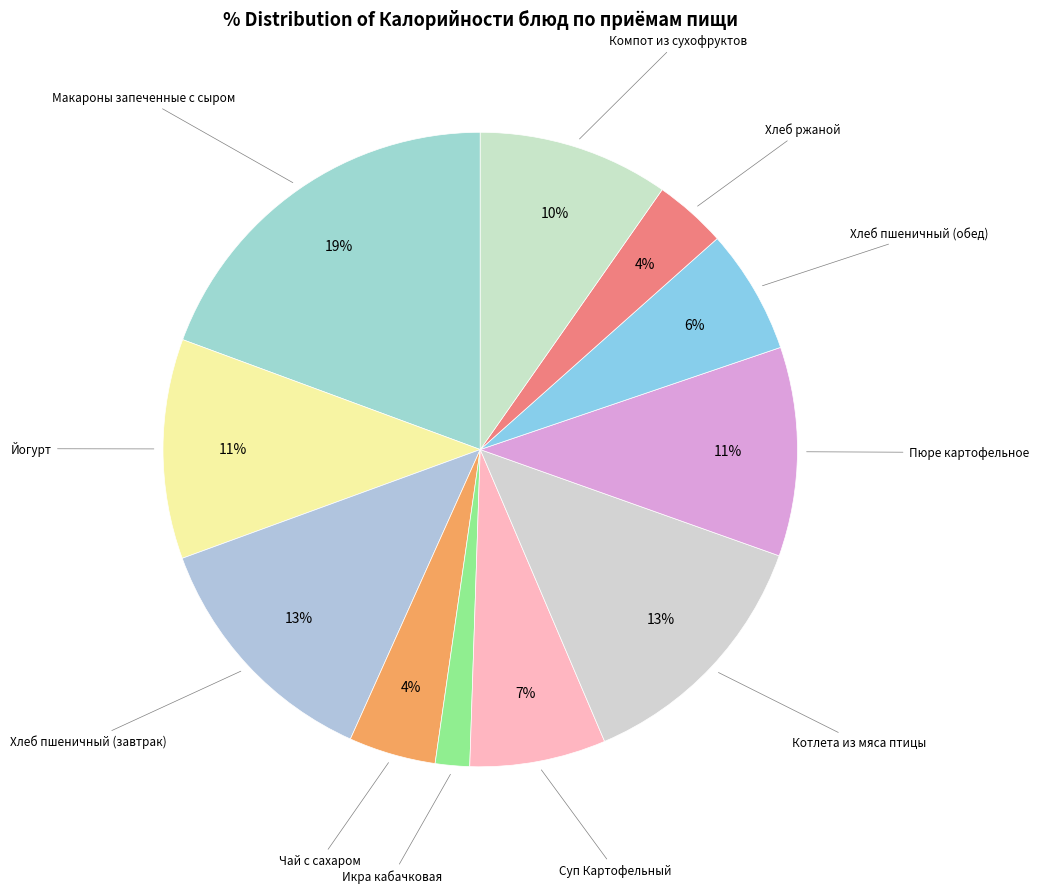

Which slice is the smallest?

Икра кабачковая